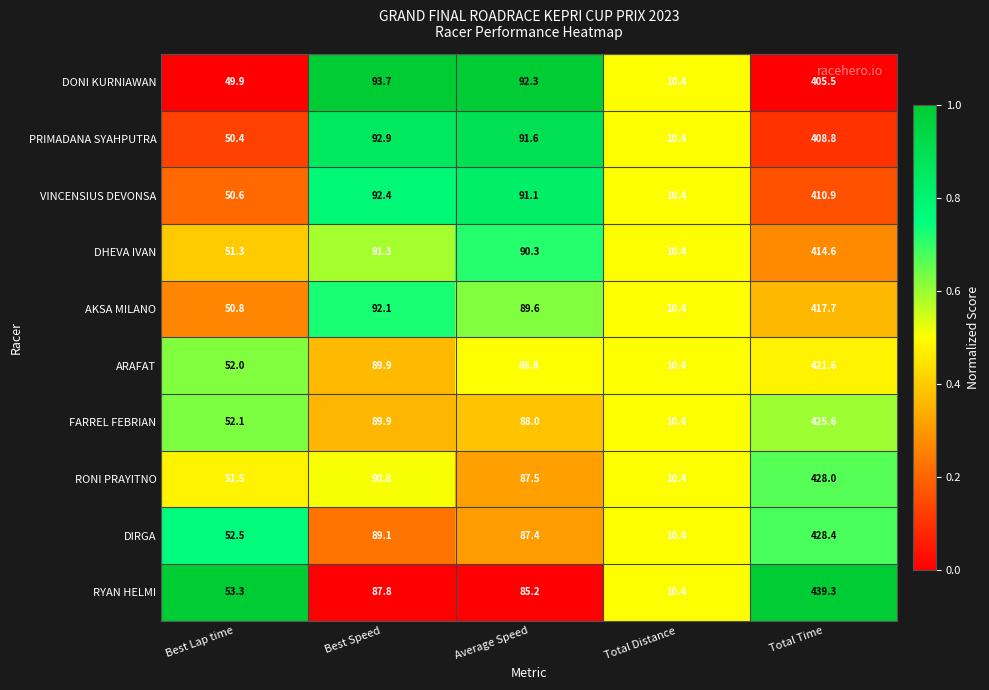

What is the total value across all series at Average Speed?

891.8